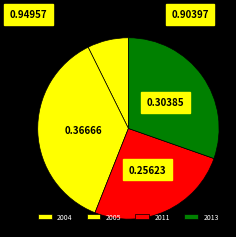

How many segments does this pie chart have?

4